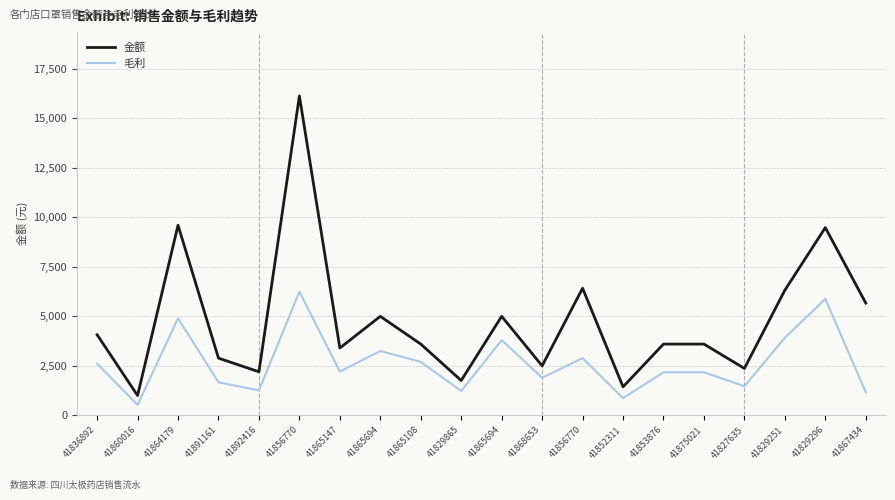

What is the sum of the 金额 values at 41827635 and 41829865?

4130.0